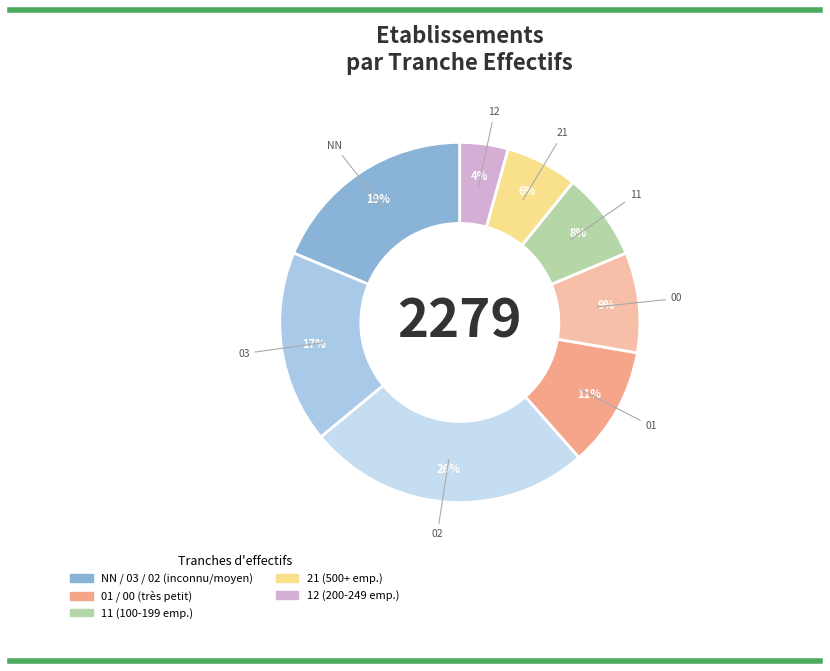

Count the number of slices in the pie.

8